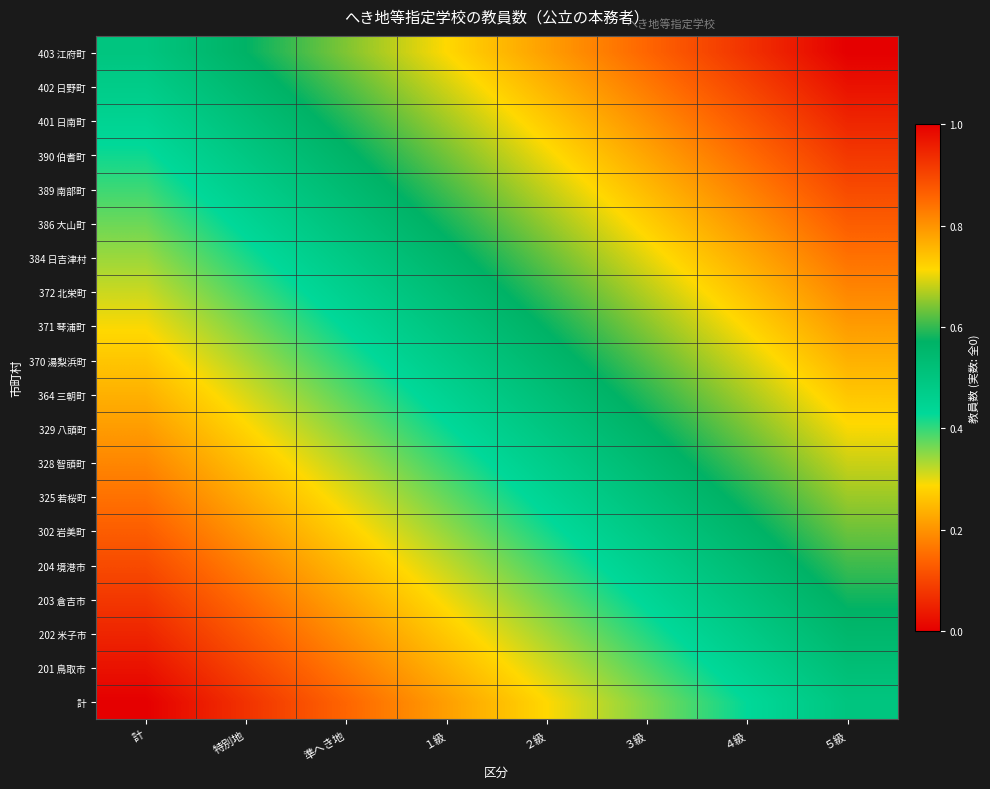

What is the greatest value displayed?

1.0